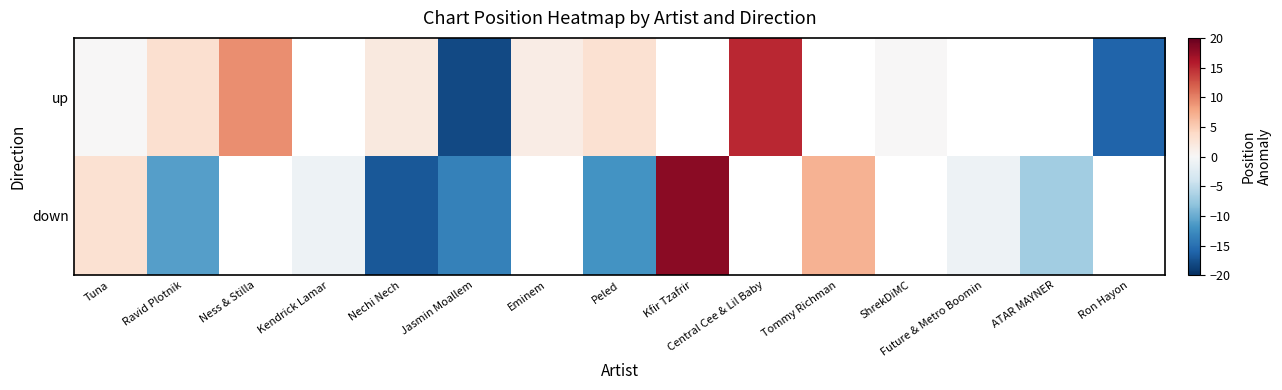

What is the highest value of the up series?

15.0